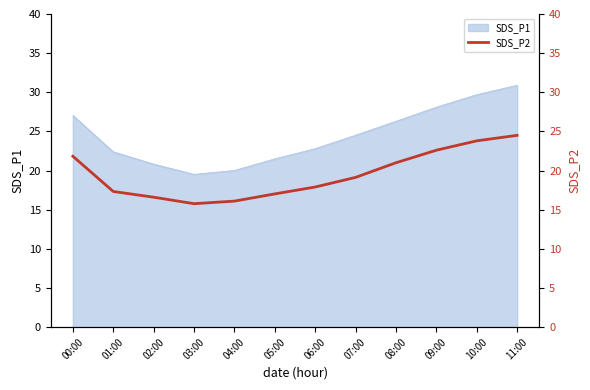

Which category has the highest value in the SDS_P1 series?

11:00